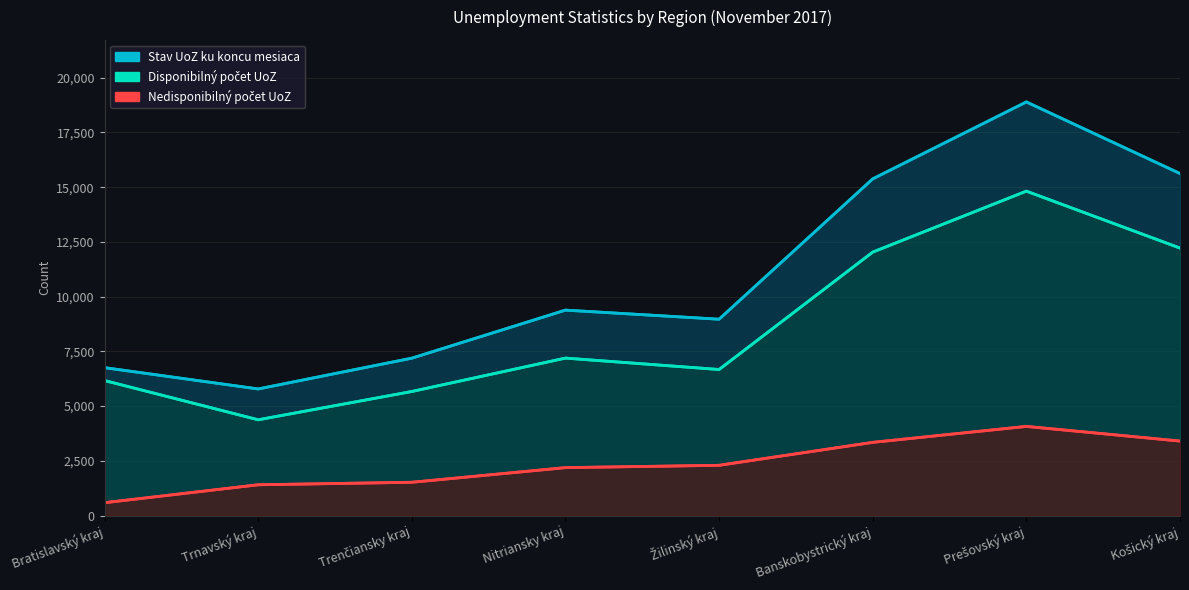

Reading left to right, what are all the values shown in this chart?

Stav UoZ ku koncu mesiaca: Bratislavský kraj=6757	Trnavský kraj=5784	Trenčiansky kraj=7190	Nitriansky kraj=9384	Žilinský kraj=8969	Banskobystrický kraj=15379	Prešovský kraj=18892	Košický kraj=15622
Disponibilný počet UoZ: Bratislavský kraj=6168	Trnavský kraj=4376	Trenčiansky kraj=5668	Nitriansky kraj=7193	Žilinský kraj=6672	Banskobystrický kraj=12034	Prešovský kraj=14818	Košický kraj=12218
Nedisponibilný počet UoZ: Bratislavský kraj=589	Trnavský kraj=1408	Trenčiansky kraj=1522	Nitriansky kraj=2191	Žilinský kraj=2297	Banskobystrický kraj=3345	Prešovský kraj=4074	Košický kraj=3404